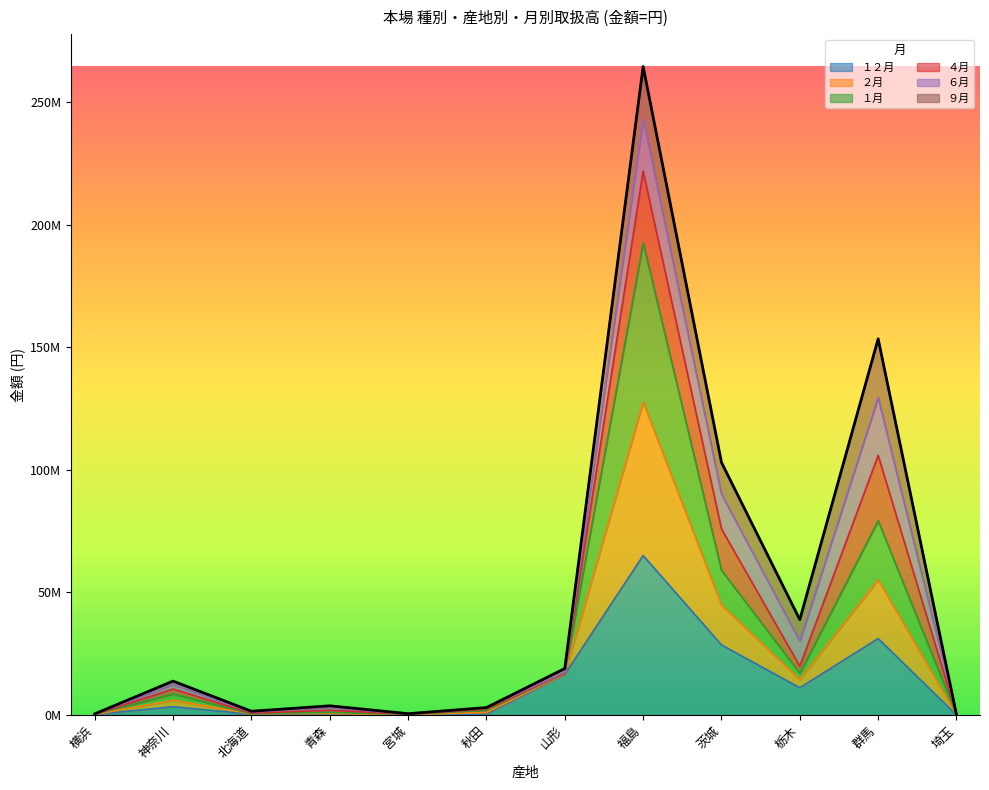

Does the chart display data point markers on the line(s)?

No